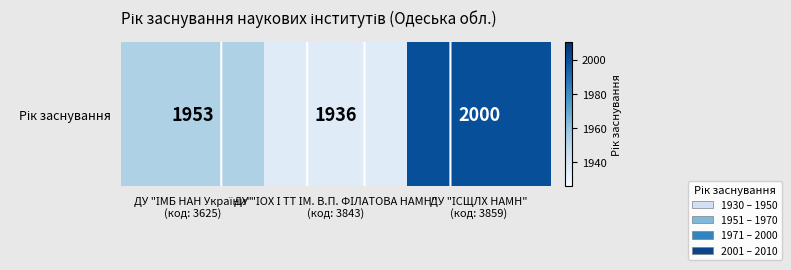

What is the maximum value shown in the chart?

2000